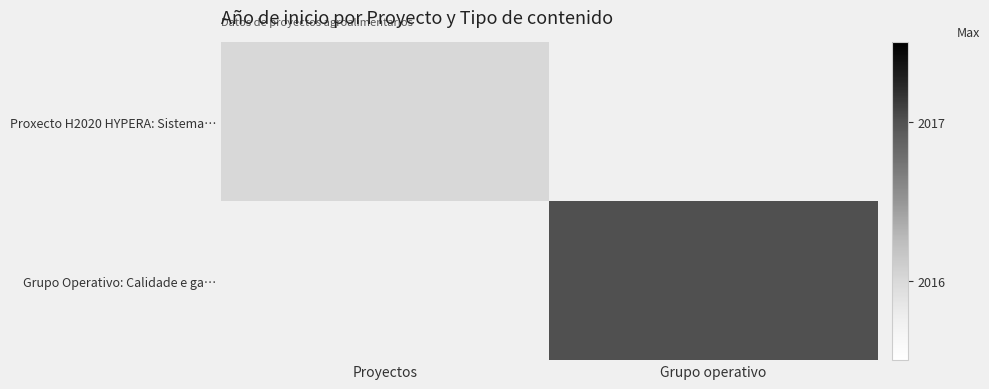

Rank the series by their average value, from highest to lowest.

Proxecto H2020 HYPERA: Sistema…, Grupo Operativo: Calidade e ga…